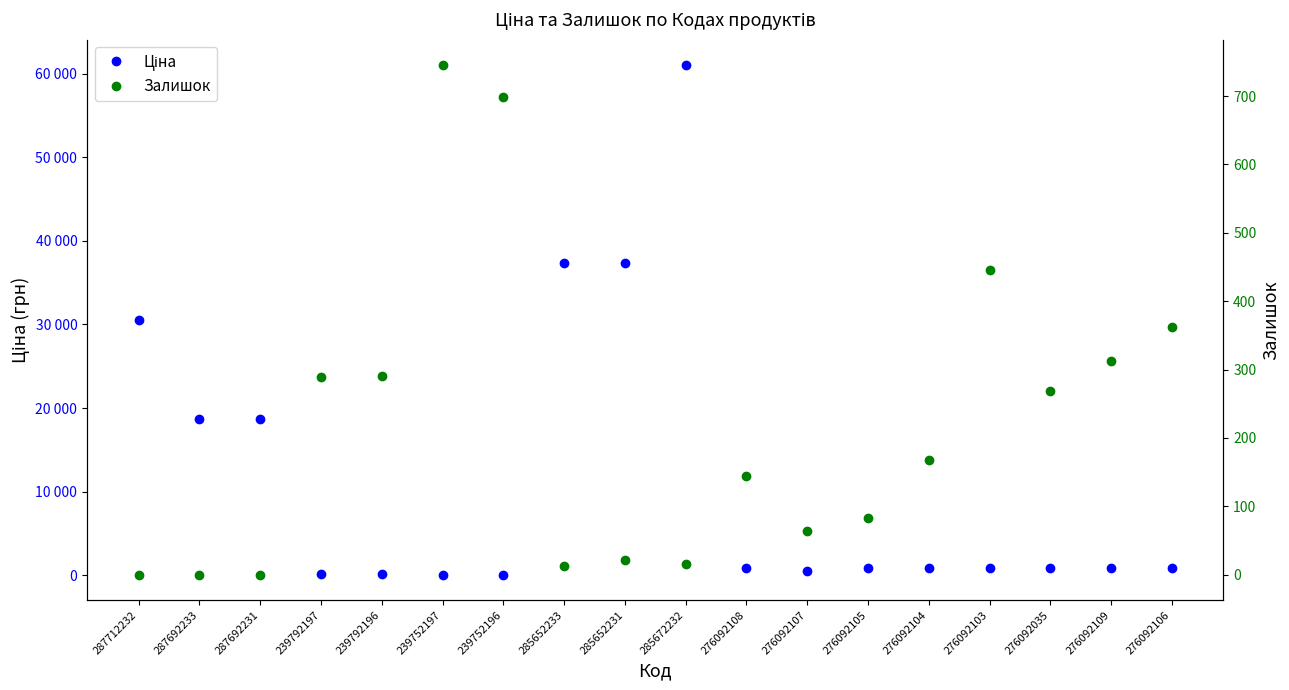

How many series are shown in this chart?

2